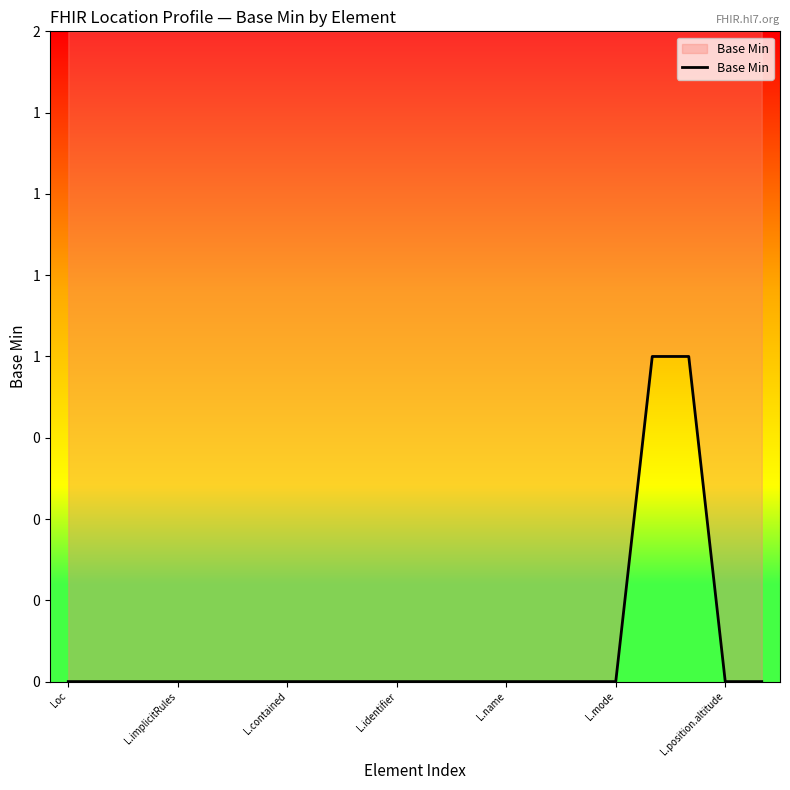

What is the greatest value displayed?

1